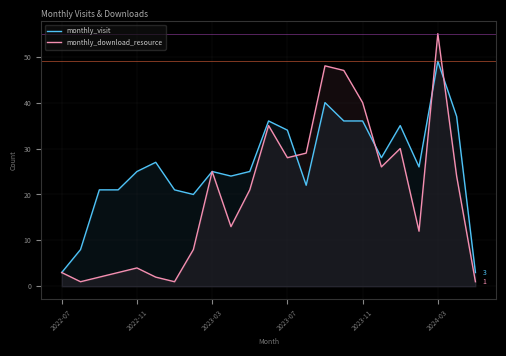

Reading right to left, what are all the values shown in this chart?

monthly_visit: 3	37	49	26	35	28	36	36	40	22	34	36	25	24	25	20	21	27	25	21	21	8	3
monthly_download_resource: 1	24	55	12	30	26	40	47	48	29	28	35	21	13	25	8	1	2	4	3	2	1	3